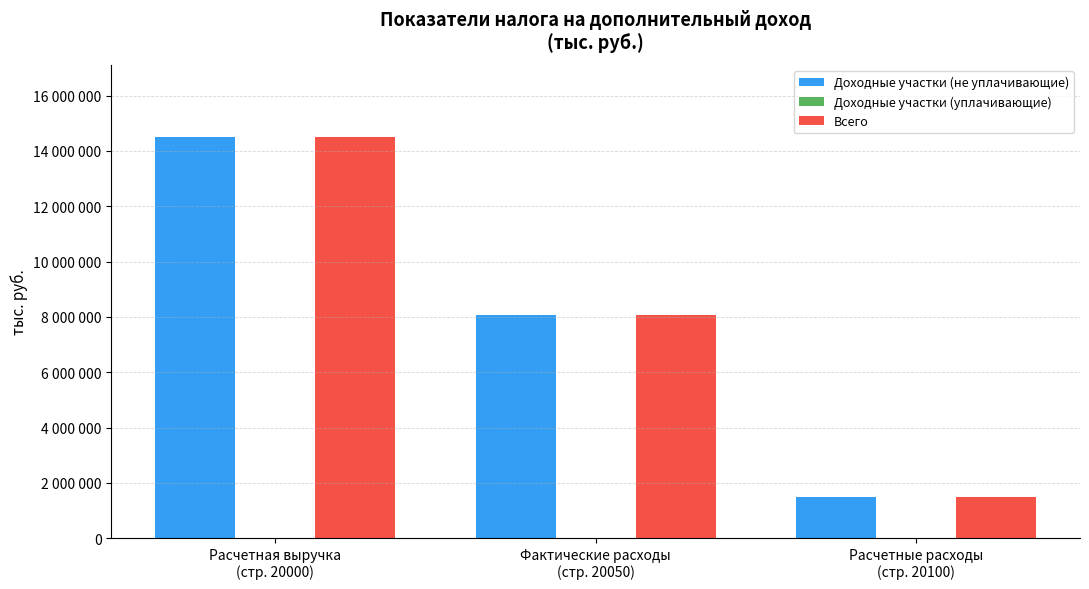

What position from the right is Расчетная выручка
(стр. 20000)?

3